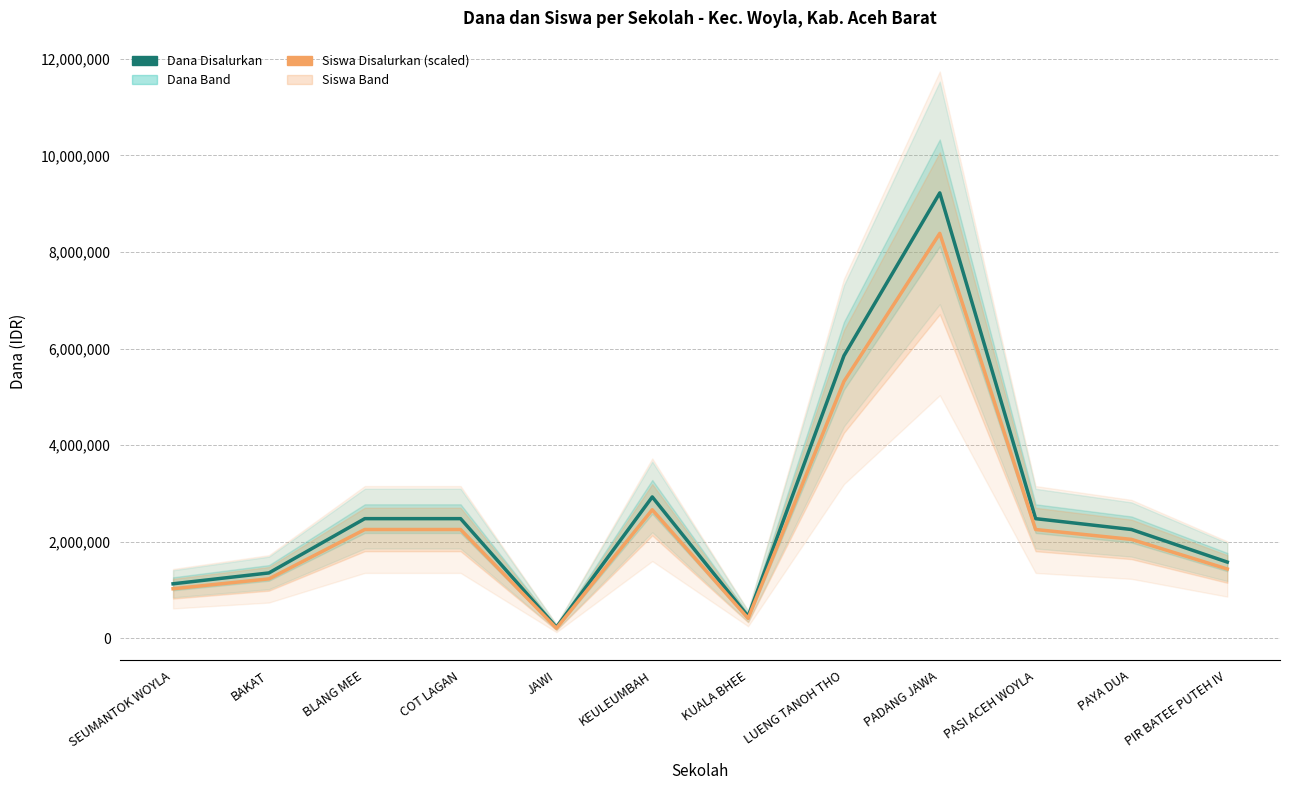

True or false: Dana Disalurkan and Siswa Disalurkan (scaled) cross at least once.

False